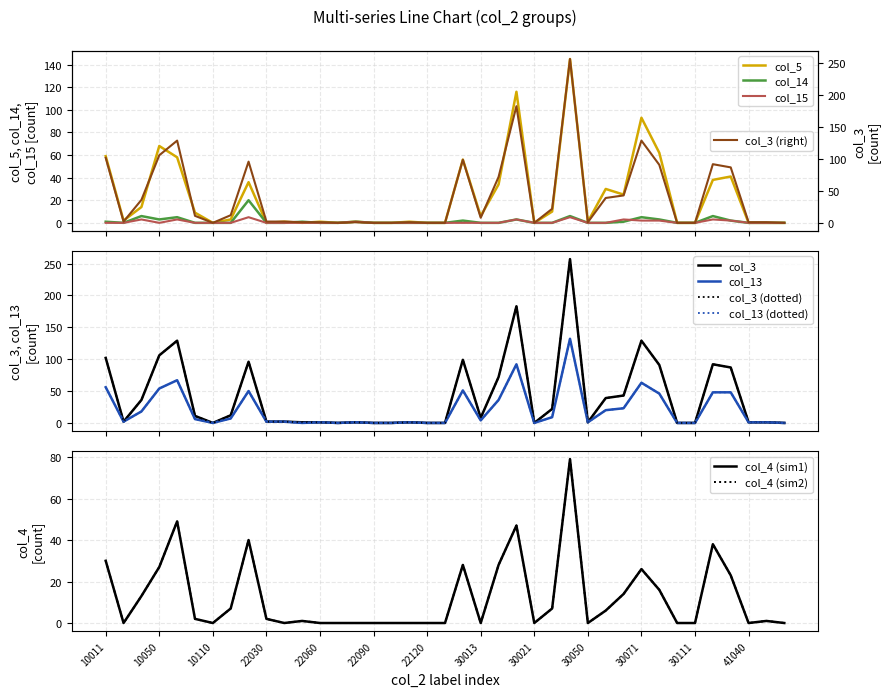

Which series changed the most between 10060 and 30013?

col_3